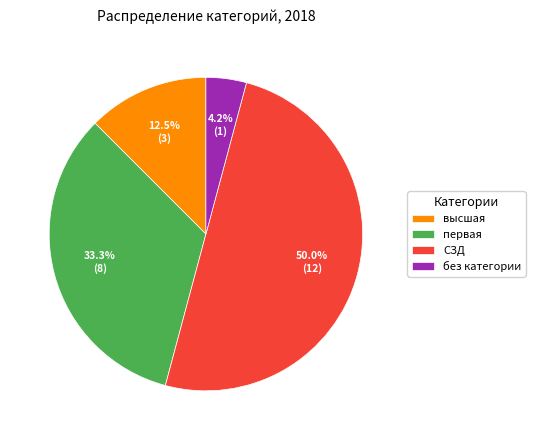

To the nearest percent, what percentage of the pie is без категории?

4%